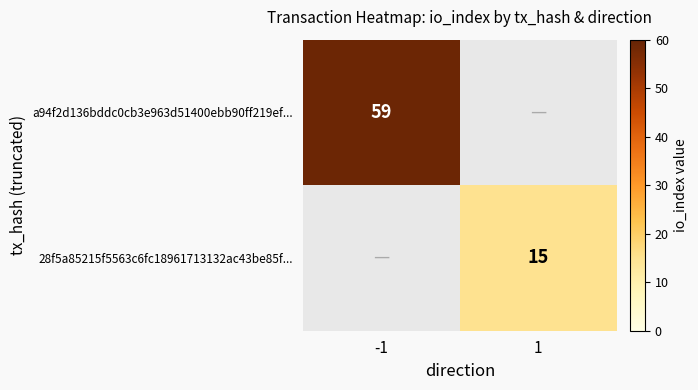

True or false: a94f2d136bddc0cb3e963d51400ebb90ff219ef... has a value of 59 at -1.

True